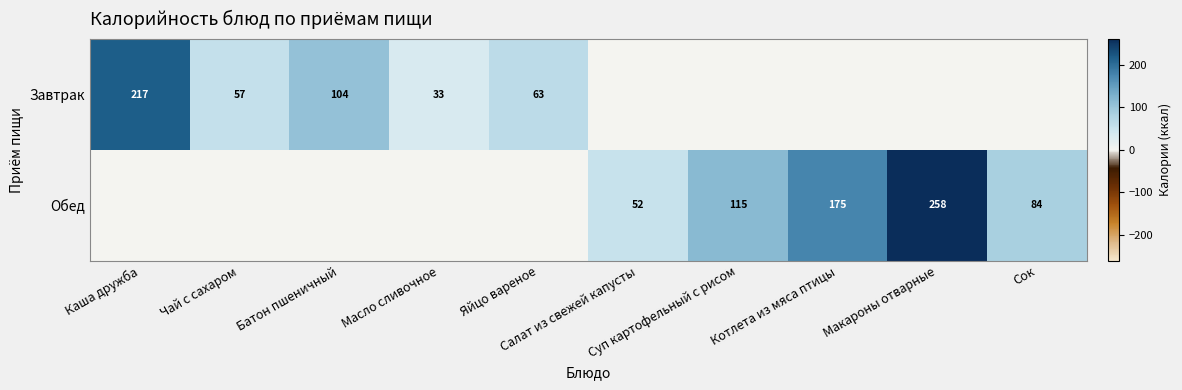

What is the difference between the Обед values at Макароны отварные and Каша дружба?

258.0